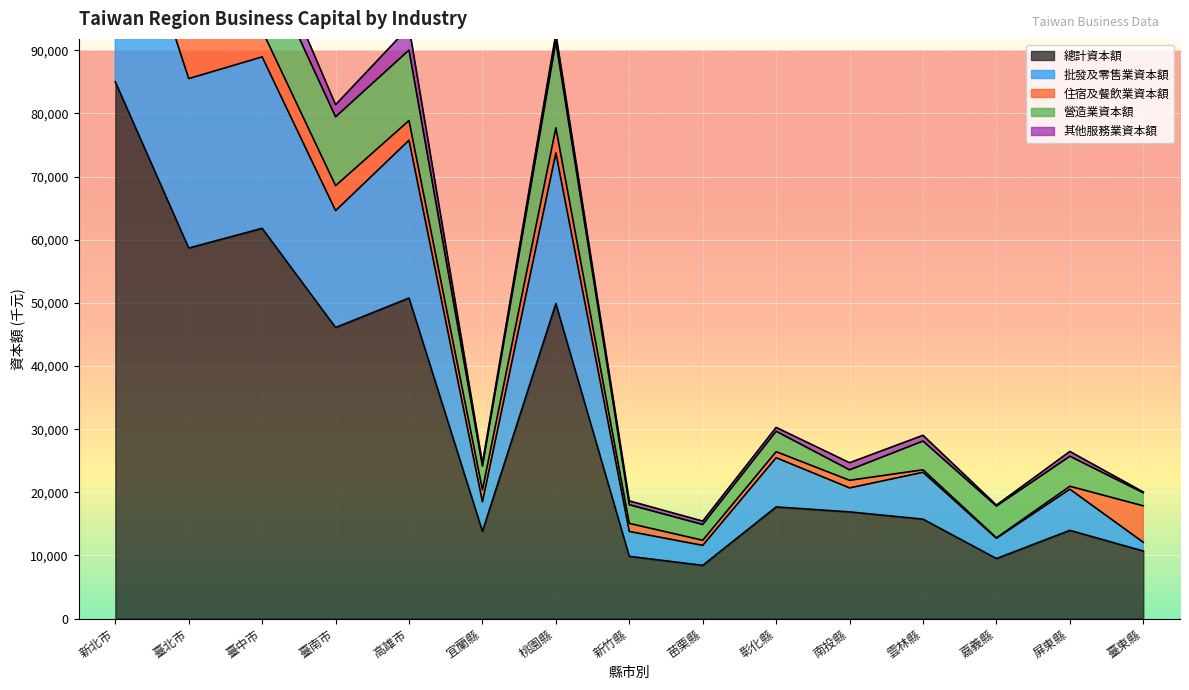

Between 桃園縣 and 臺中市, which is larger?

臺中市